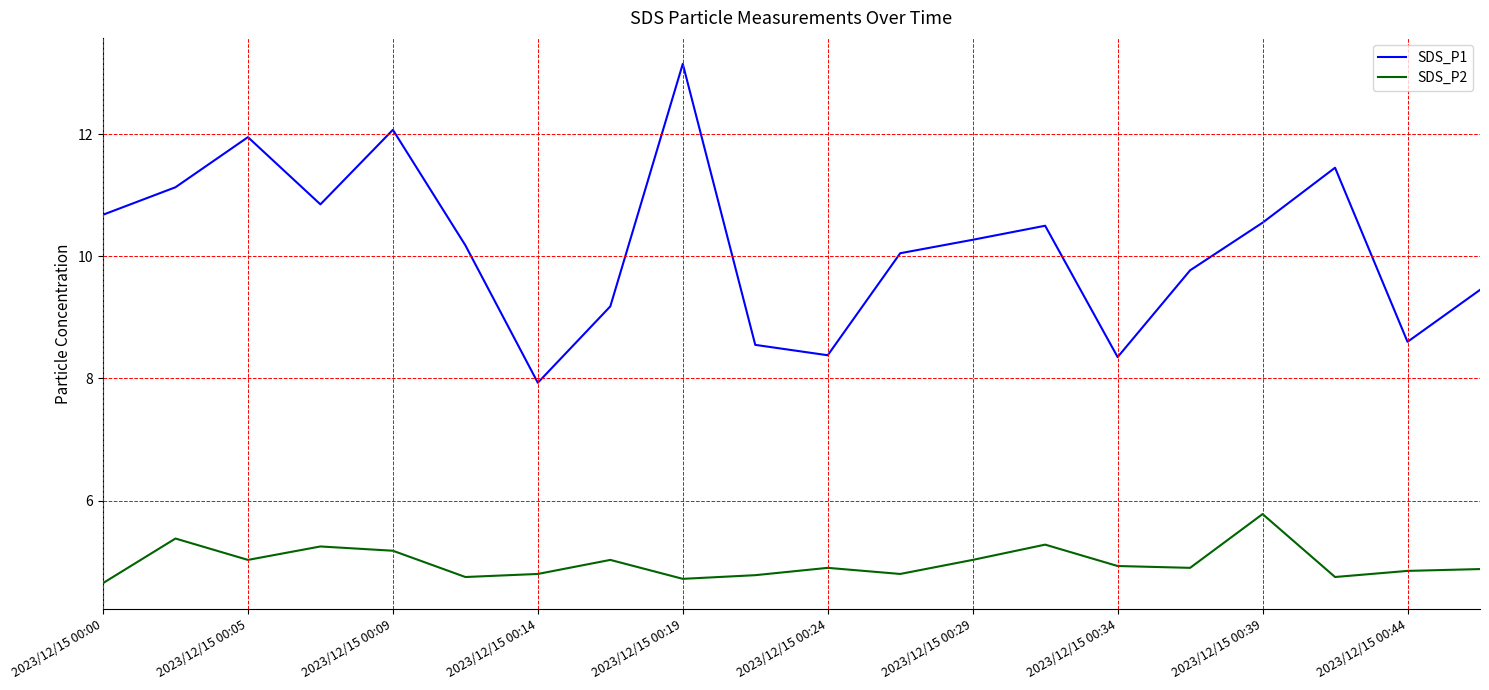

What is the minimum value for SDS_P2?

4.7